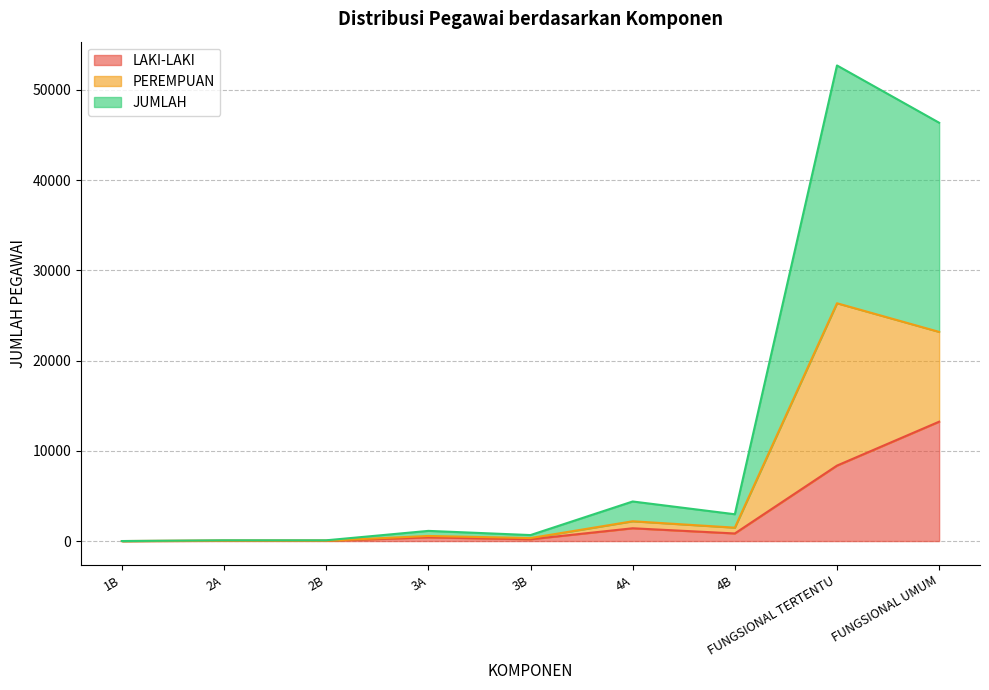

What position from the right is FUNGSIONAL UMUM?

1